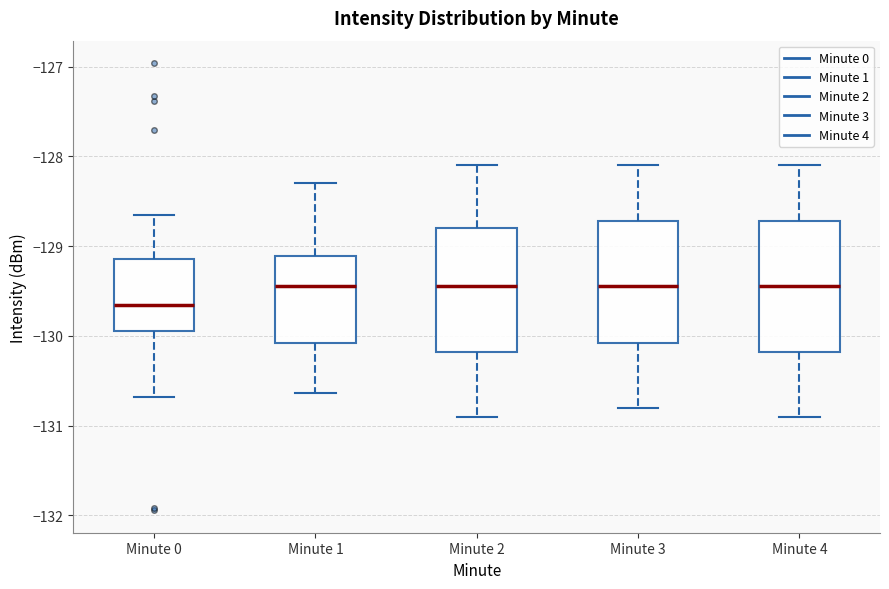

Where does the median line of the box for Minute 3 sit on the y-axis? The values are not printed on the chart, so give them approximately, as read against the axis.

-129.4